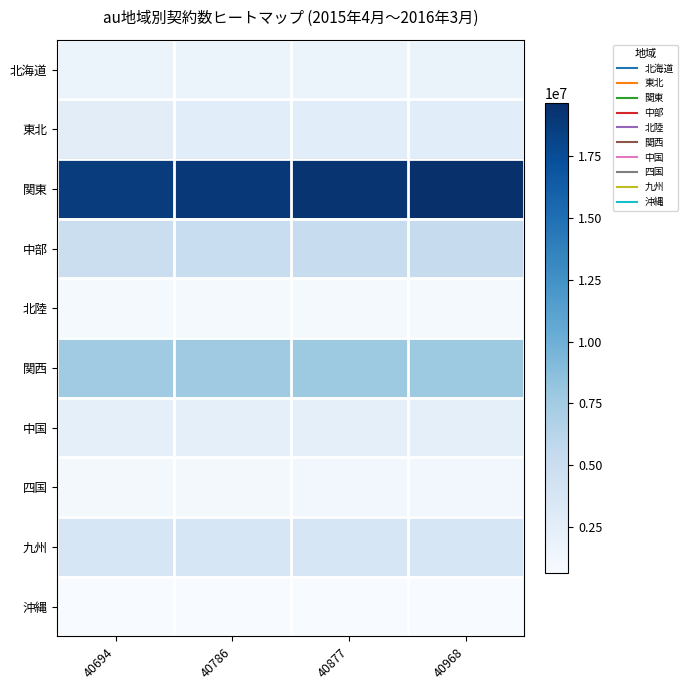

What is the total value across all series at 40877?

45241000